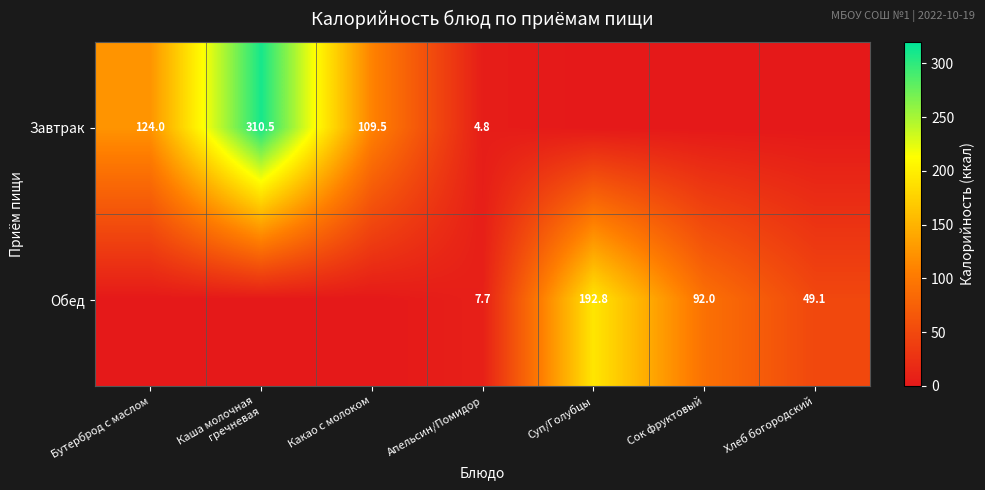

The value of Обед at Апельсин/Помидор is 7.7. True or false?

True